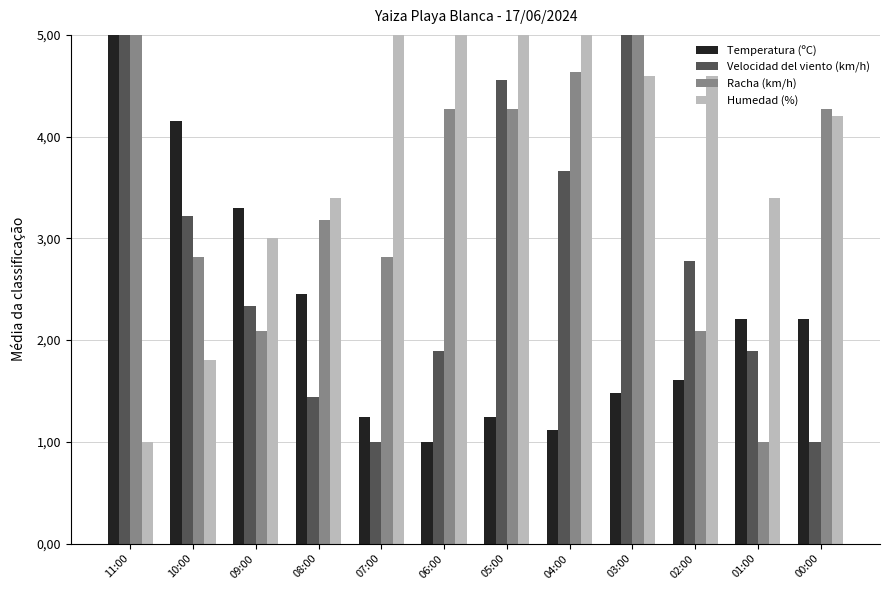

Which series changed the most between 11:00 and 03:00?

Humedad (%)